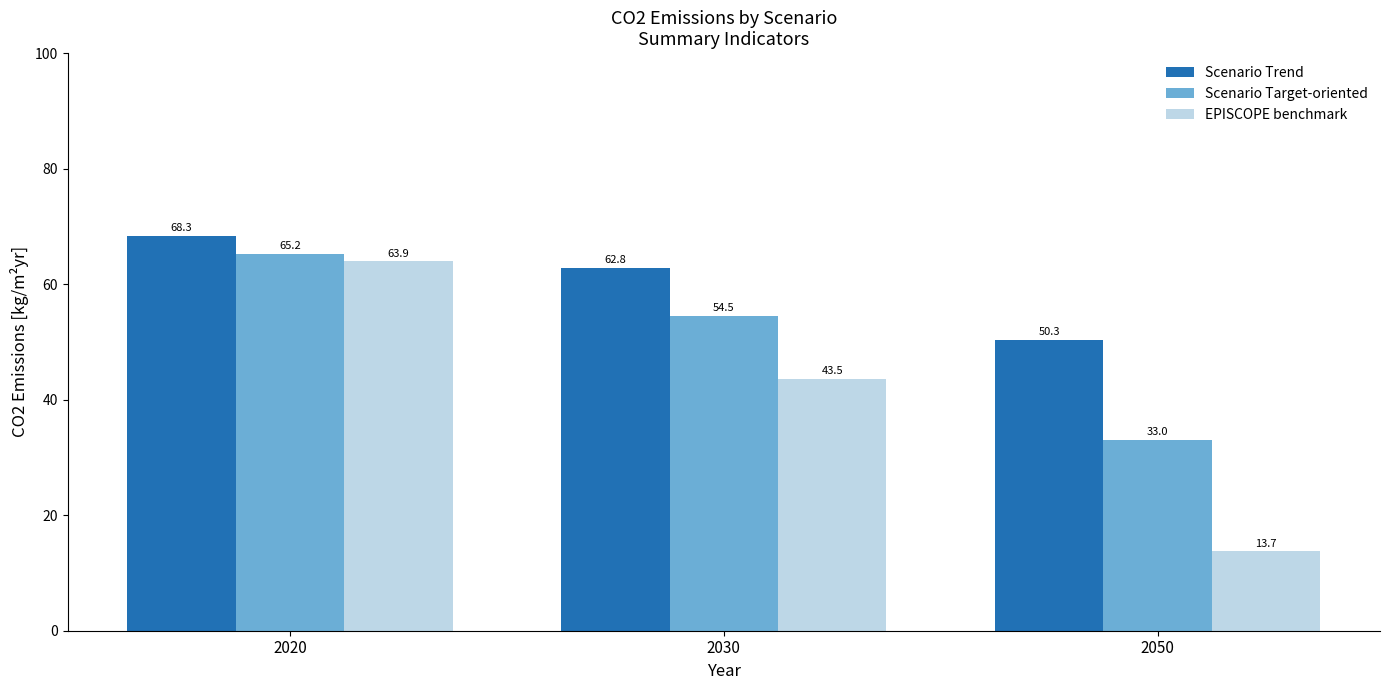

Where does the EPISCOPE benchmark series first go above 43?

2020